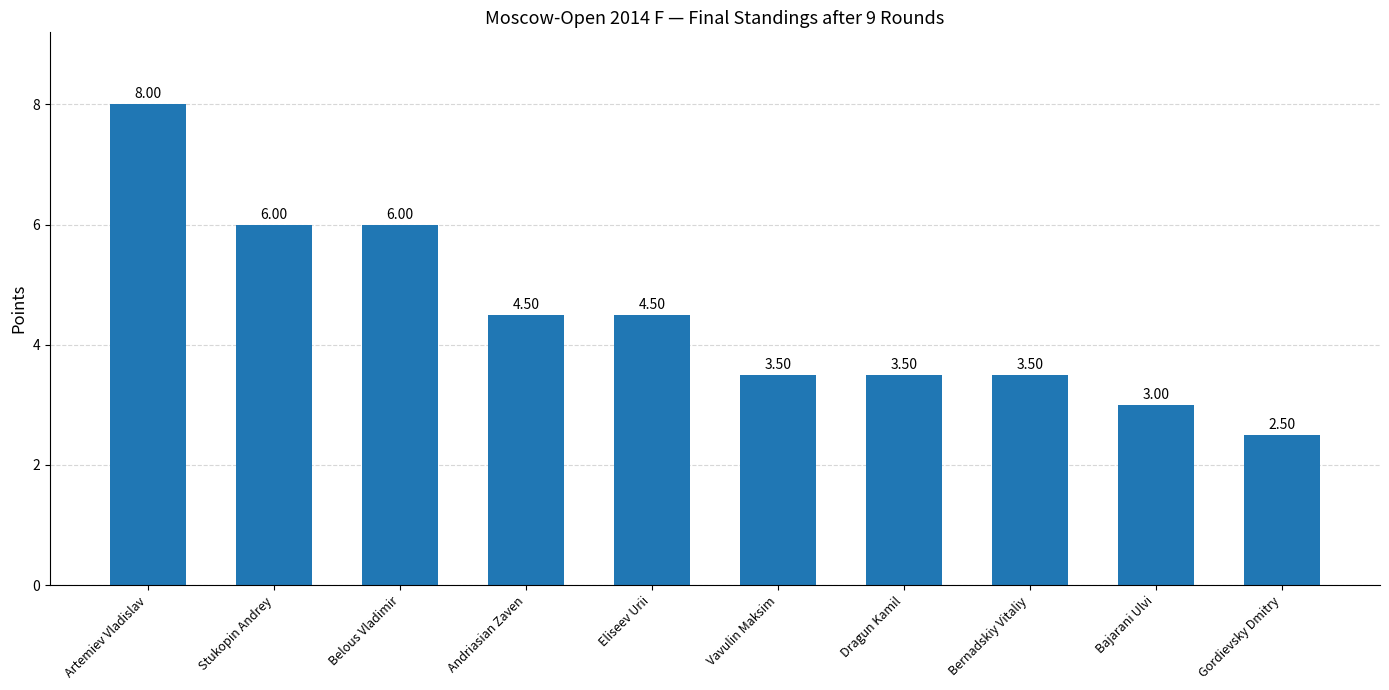

Reading right to left, transcribe all the data shown in this chart.

Gordievsky Dmitry=2.5	Bajarani Ulvi=3.0	Bernadskiy Vitaliy=3.5	Dragun Kamil=3.5	Vavulin Maksim=3.5	Eliseev Urii=4.5	Andriasian Zaven=4.5	Belous Vladimir=6.0	Stukopin Andrey=6.0	Artemiev Vladislav=8.0